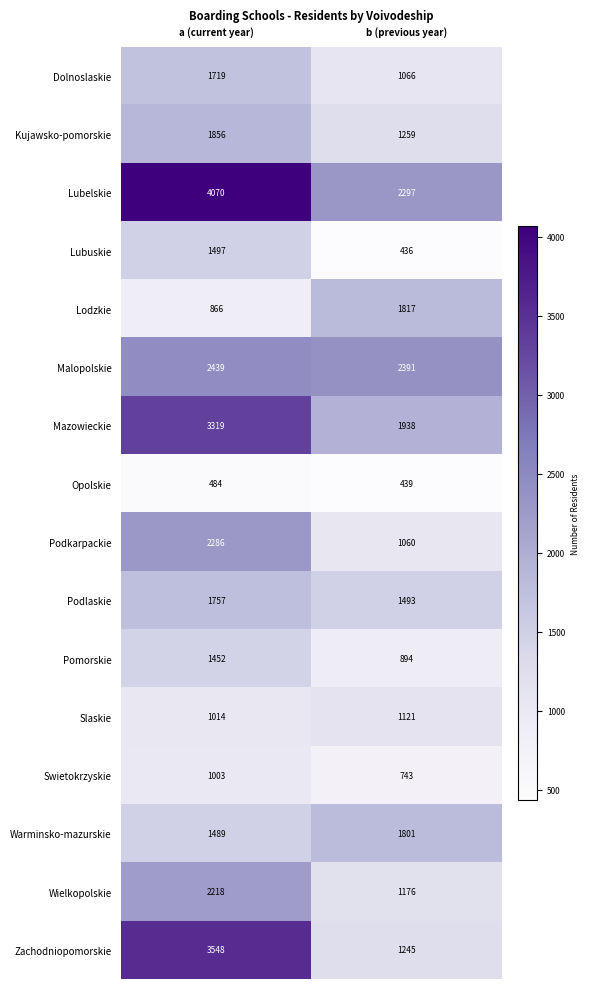

Between a (current year) and b (previous year), which series saw the biggest shift?

Zachodniopomorskie